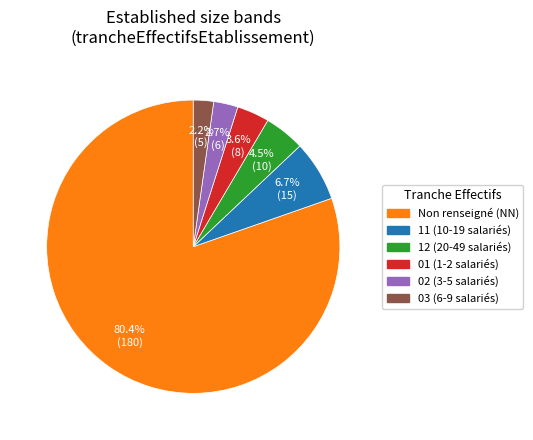

Does any single category account for the majority?

Yes